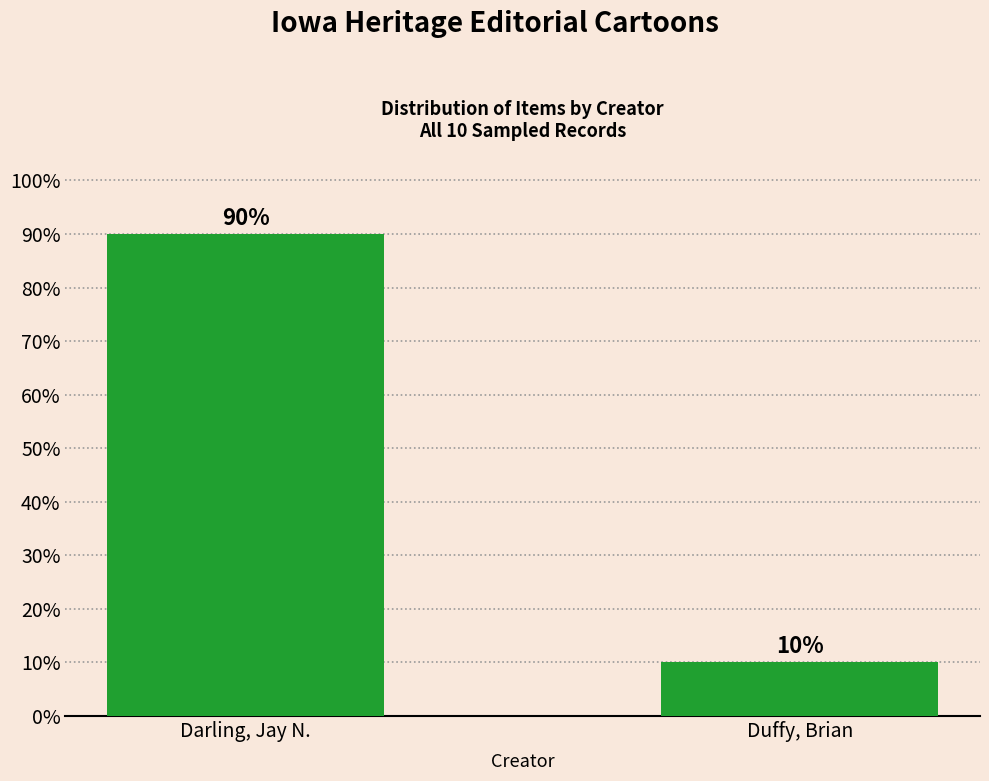

What is the ratio of the value at Darling, Jay N. to the value at Duffy, Brian?

9.0